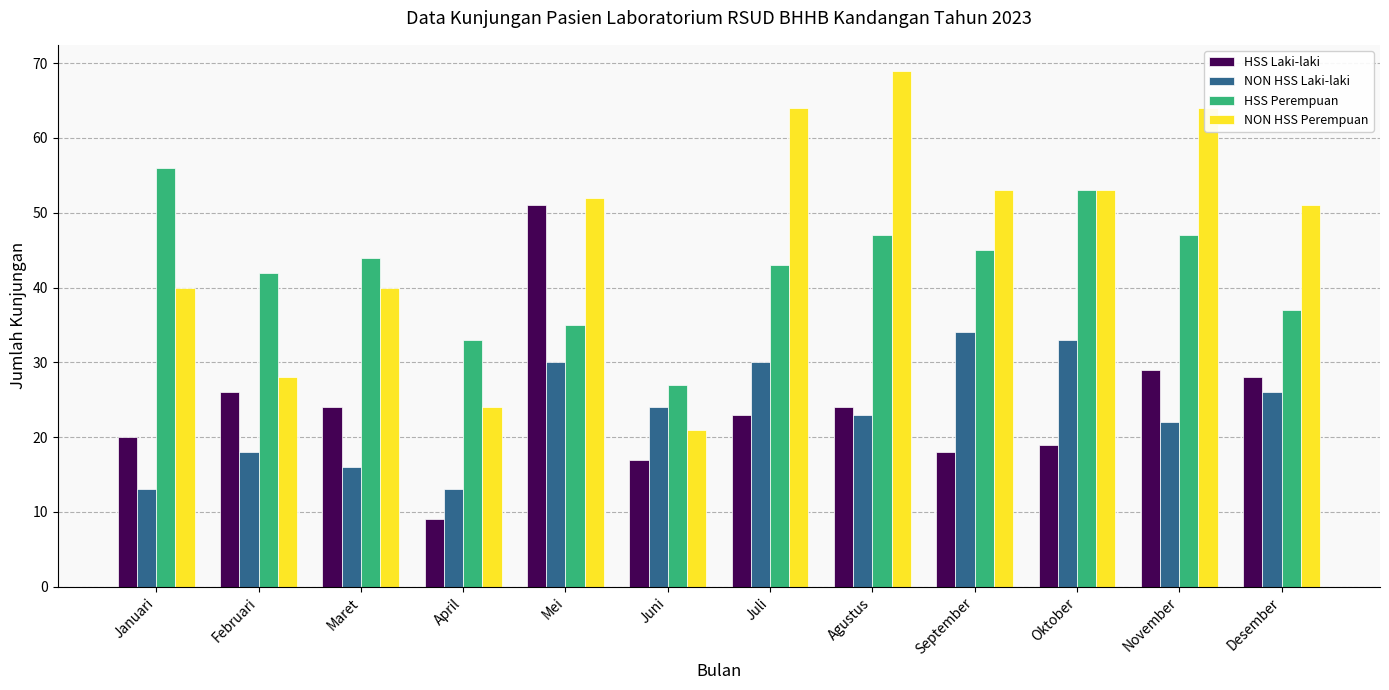

What is the label of the 8th bar from the left?

Agustus